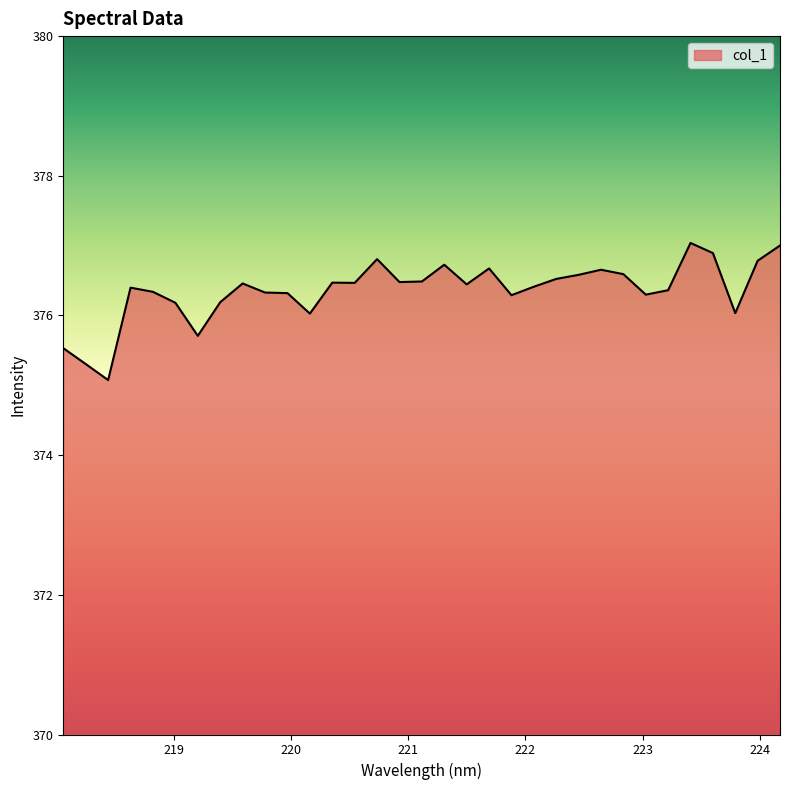

What is the difference between the maximum and minimum values?

2.0